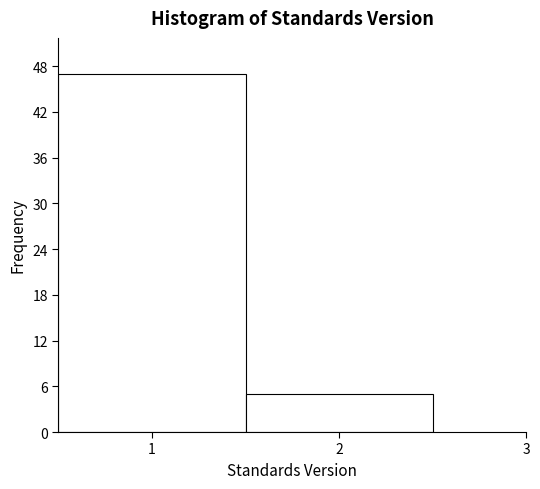

Reading left to right, list every bar in this chart as the range it spans on the x-axis followed by its height. The values are not printed on the chart, so give them approximately, as read against the axis.

0.5 to 1.5: 47
1.5 to 2.5: 5